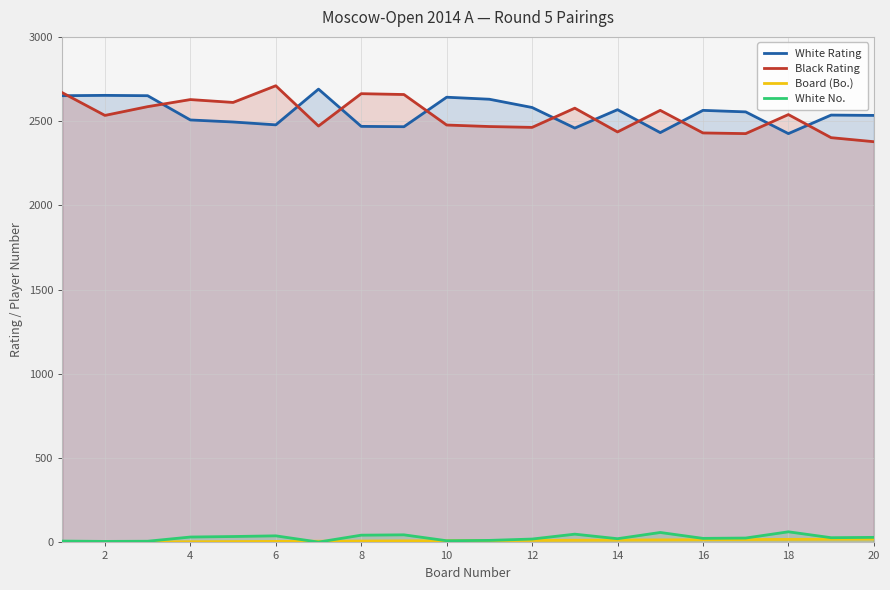

Where does the Board (Bo.) series first go above 11?

22